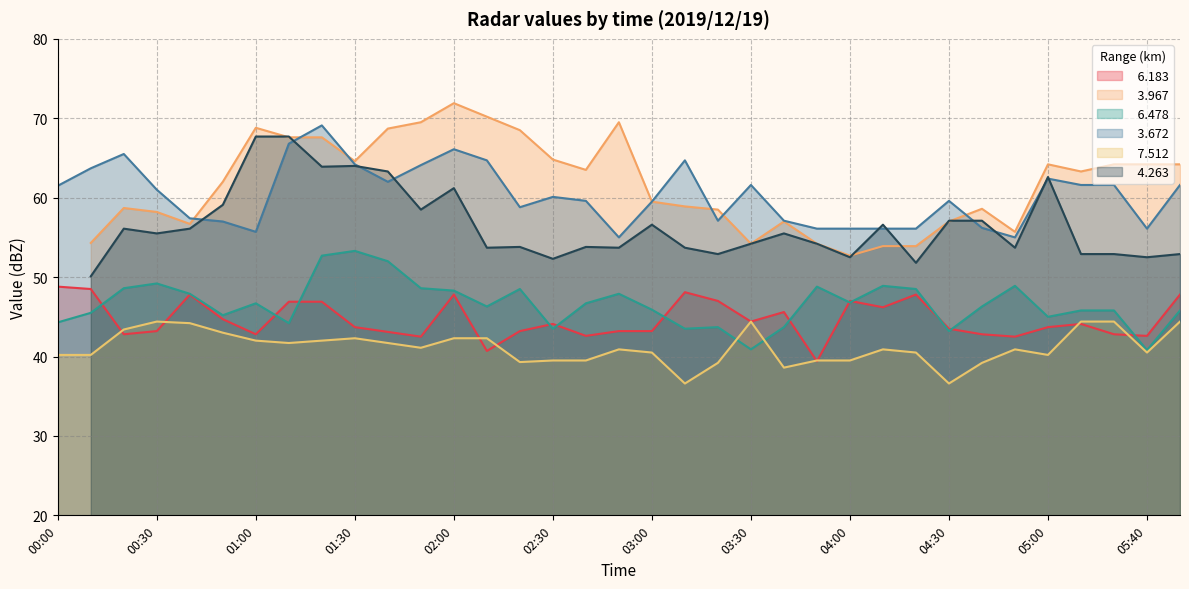

Between 00:00 and 00:30, which series saw the biggest shift?

  6.183